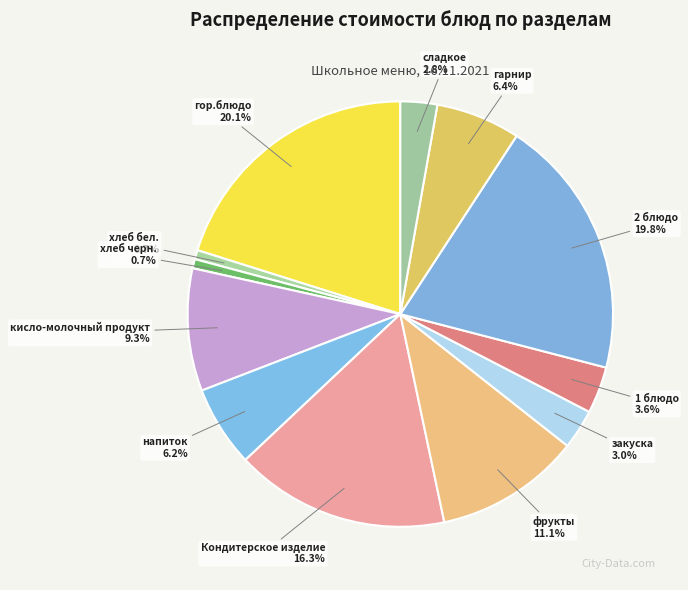

How many slices are in this pie chart?

12